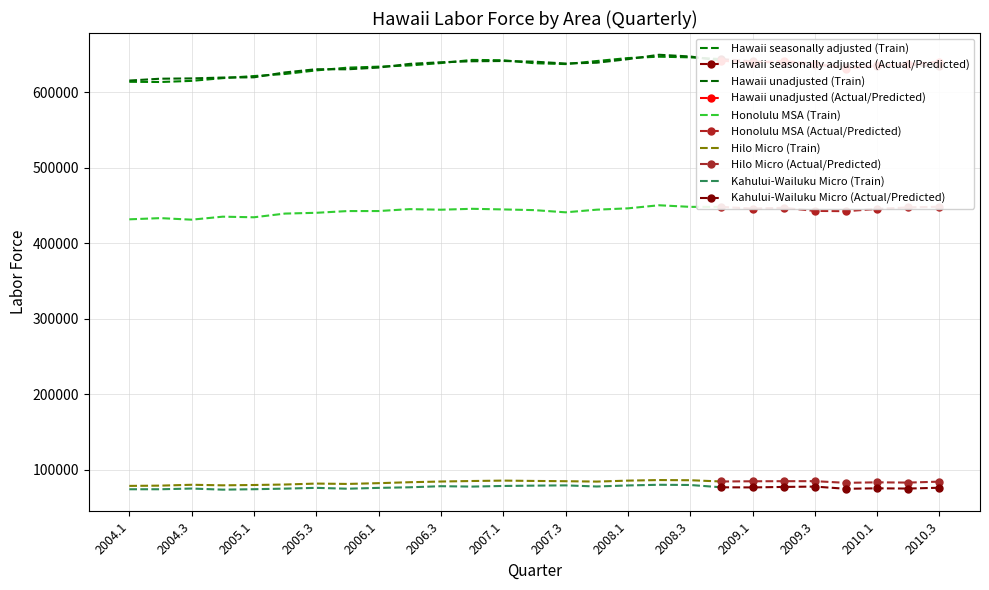

What is the difference between the Kahului-Wailuku Micro values at 2005.1 and 2009.2?

3024.3